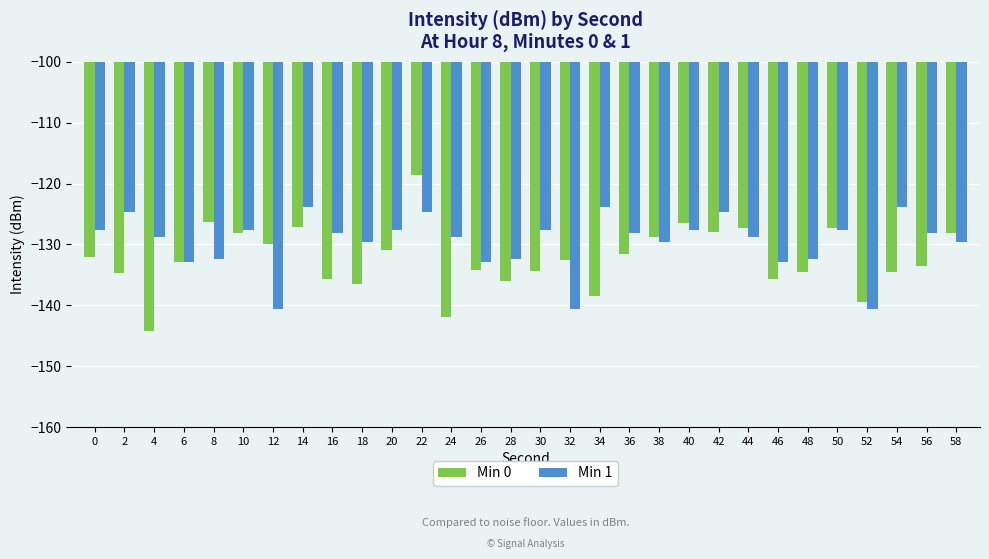

The value of Min 0 at 32 is -132.5. True or false?

True